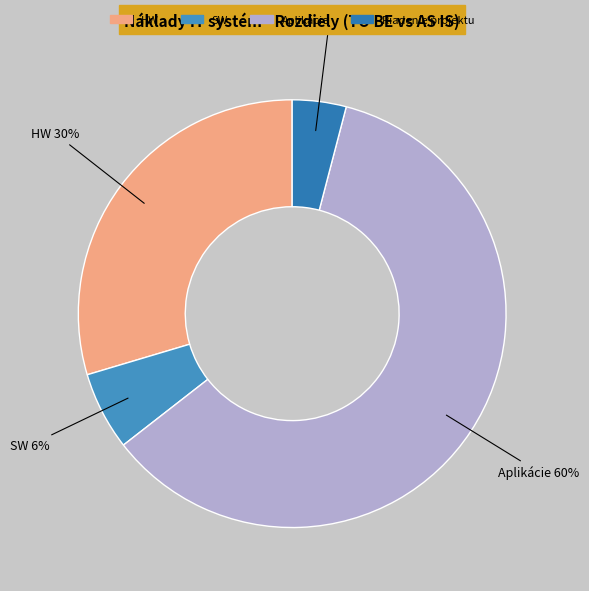

What is the largest slice in the pie chart?

Aplikácie